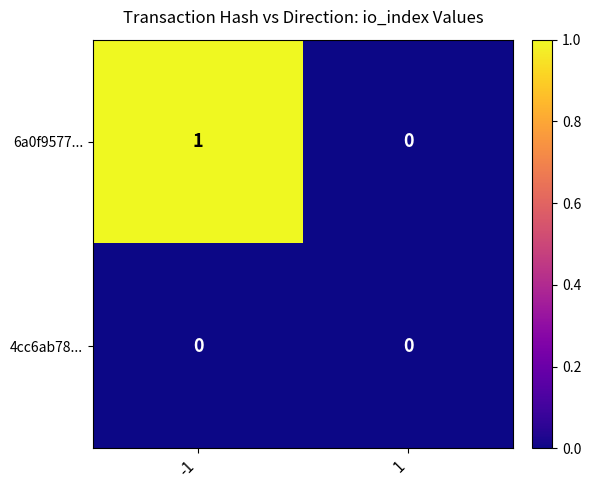

List the series in order of their peak value, highest first.

6a0f9577..., 4cc6ab78...